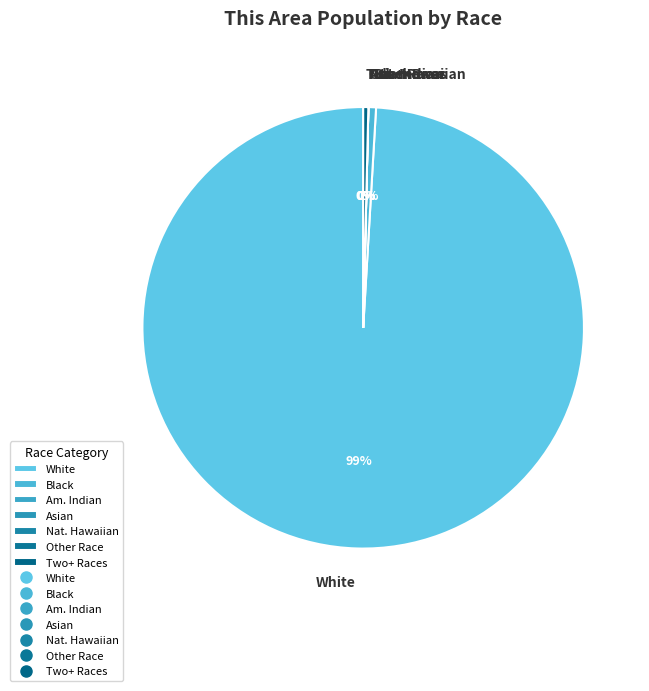

Is it true that White is 89% of the pie?

False